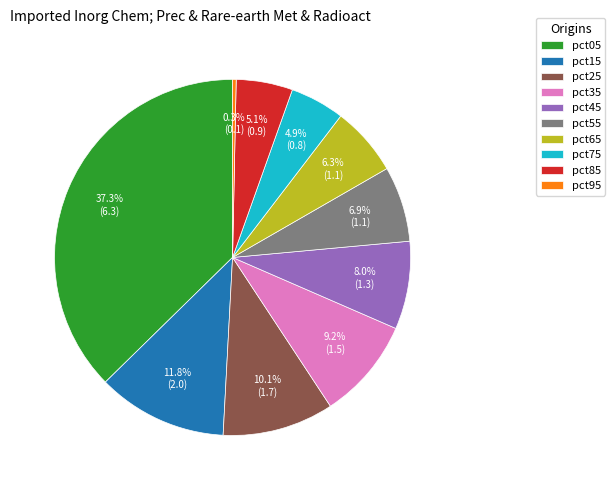

Does any single category account for the majority?

No